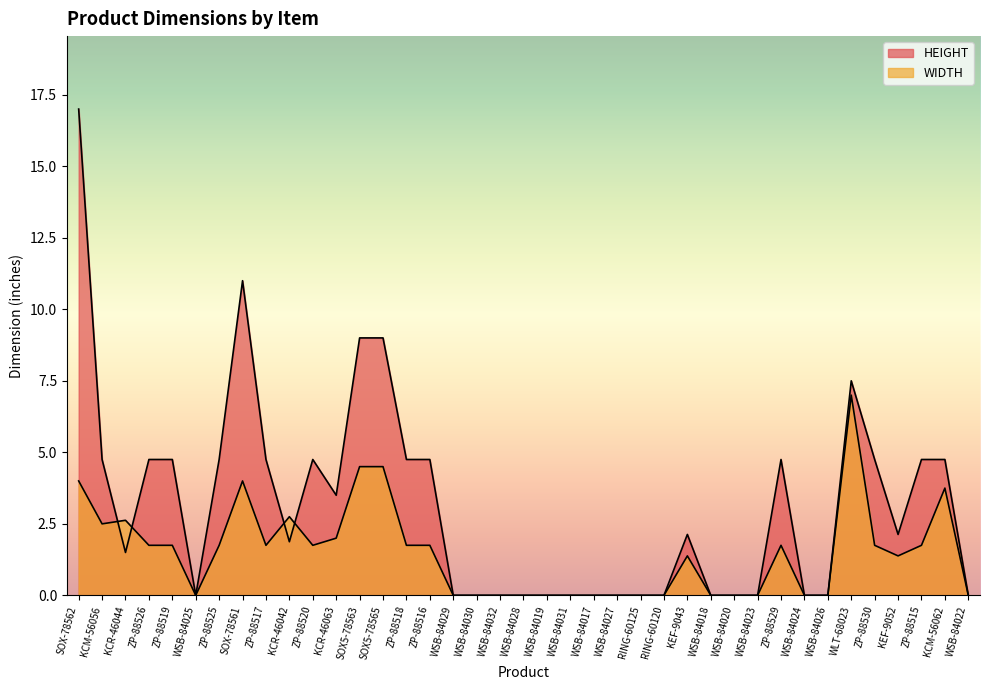

How many lines are shown in the chart?

2